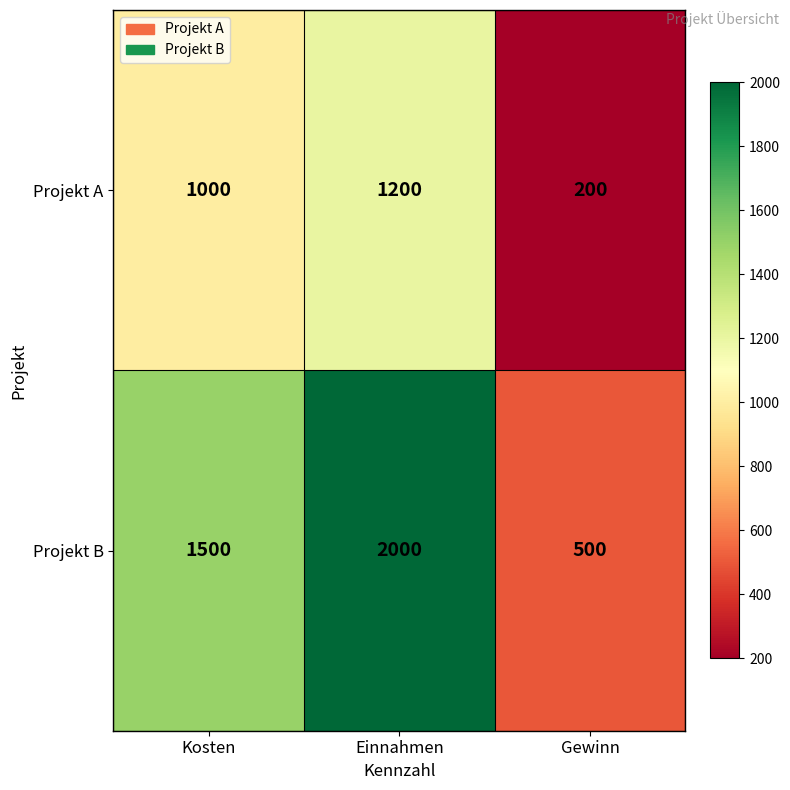

What is the approximate value of Projekt B at Kosten?

1500